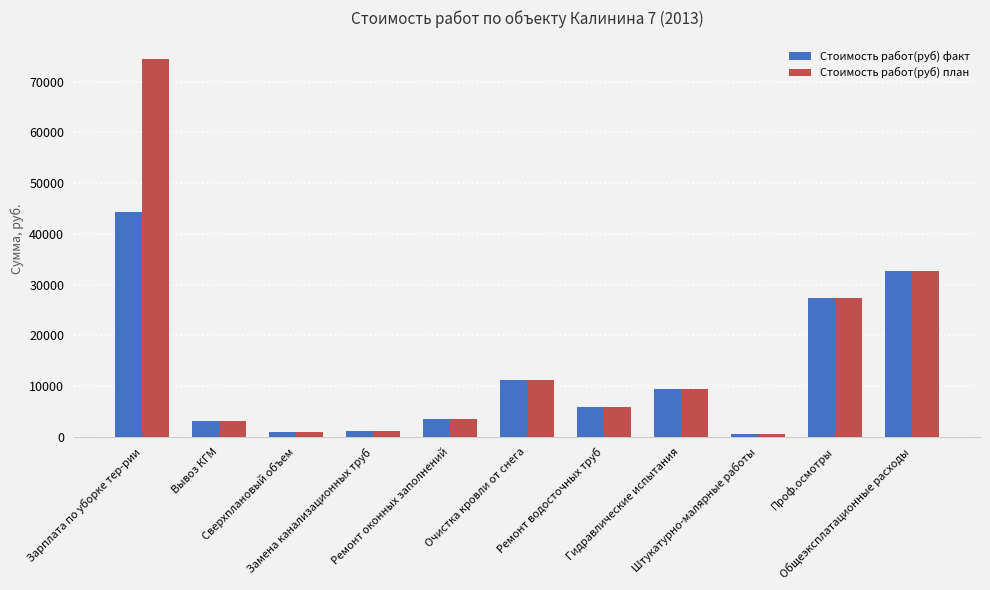

Are the bars horizontal?

No